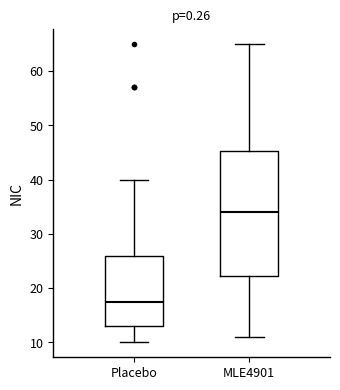

Where is the upper edge of the box for MLE4901 on the y-axis? The values are not printed on the chart, so give them approximately, as read against the axis.

45